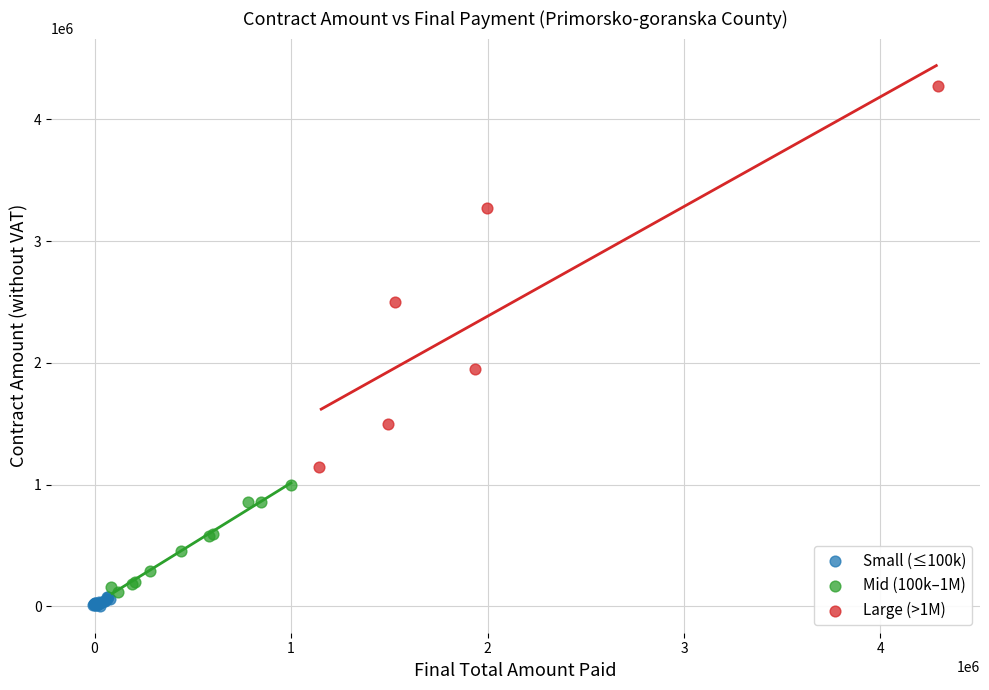

Which series has the largest Y range (max minus min)?

Large (>1M)